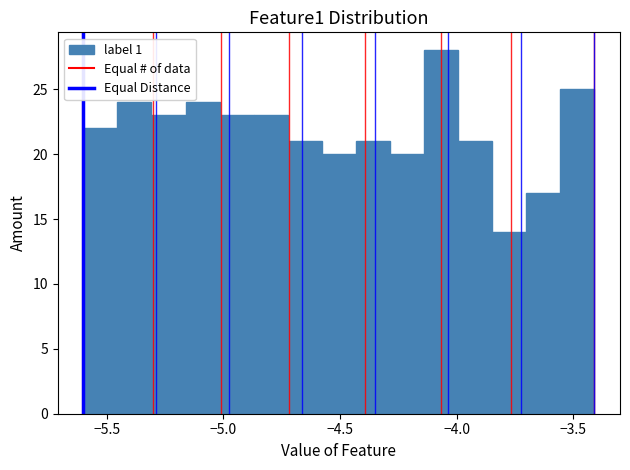

Read against the x-axis, roughly where is the centre of the tallest bar?

-4.05